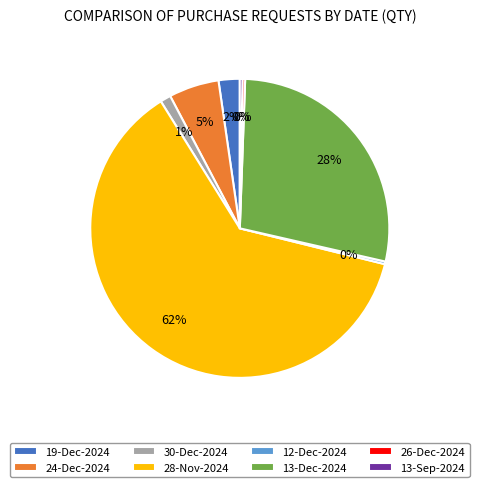

How many slices are in this pie chart?

8